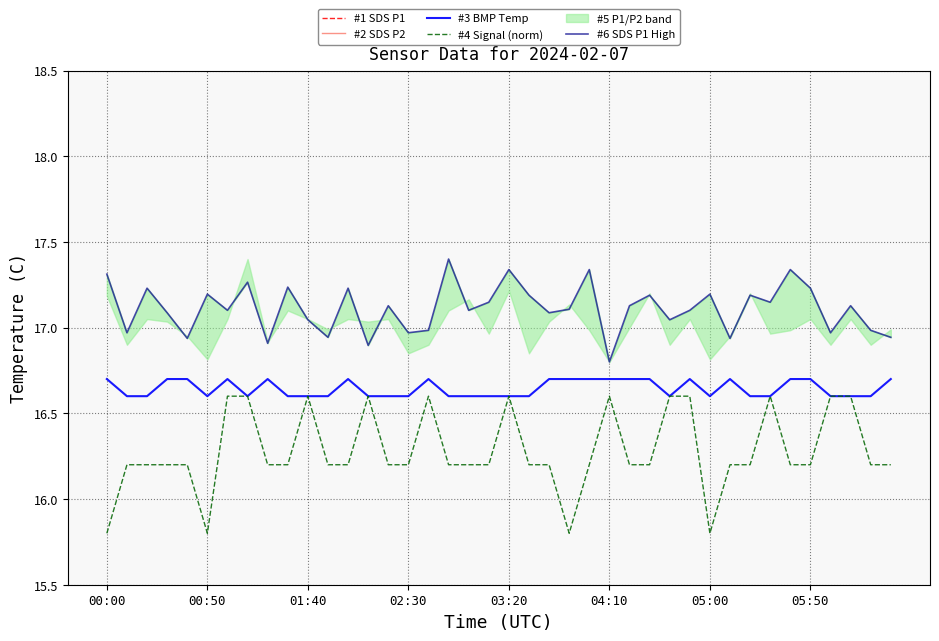

Is it true that #2 SDS P2 equals 0.6 at 24?

False